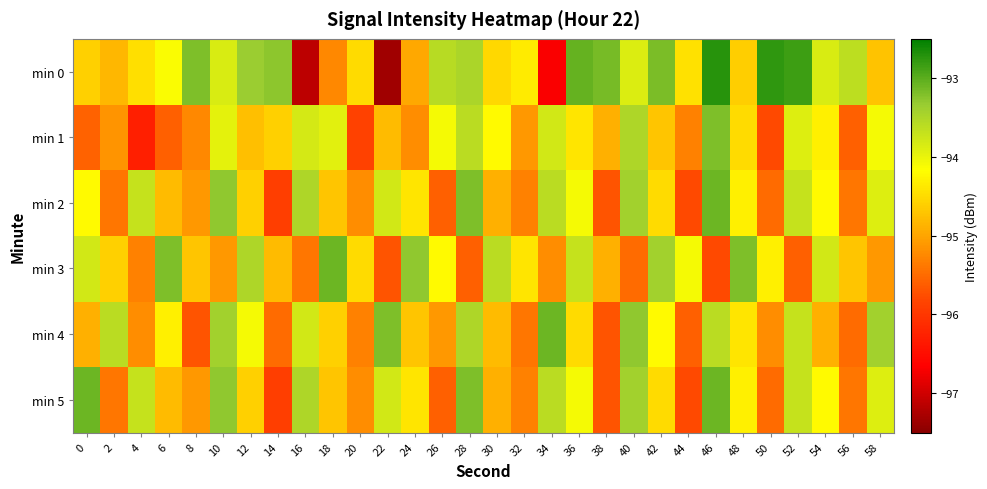

What is the total value across all series at 26?

-568.2